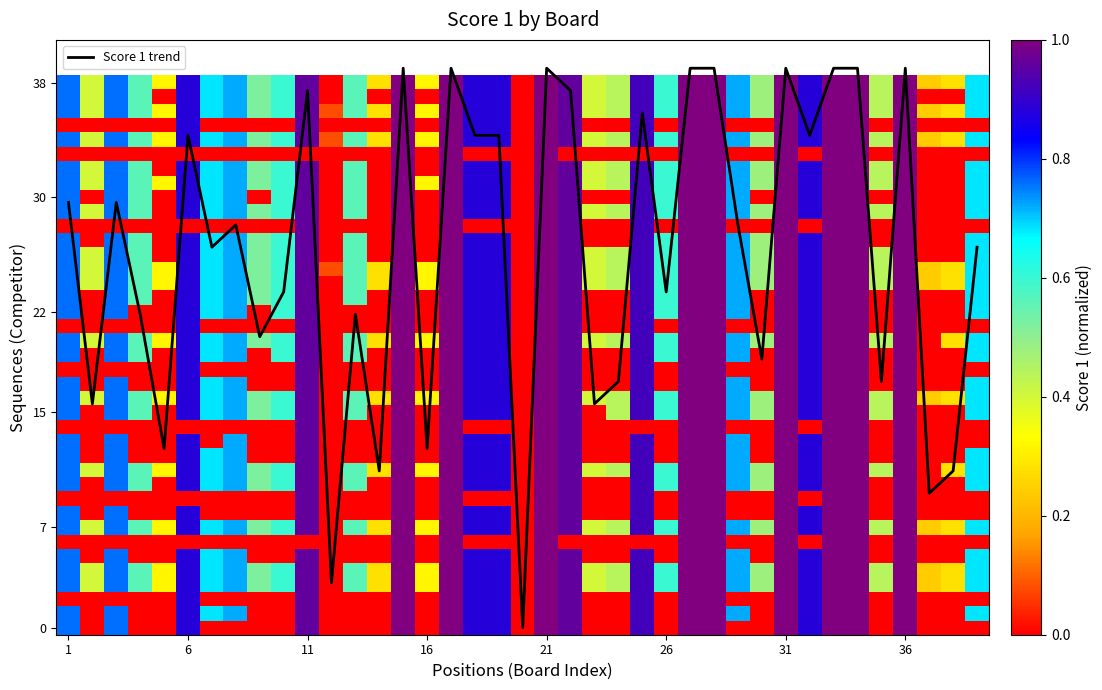

What is the maximum value for Score 1 trend?

39.0